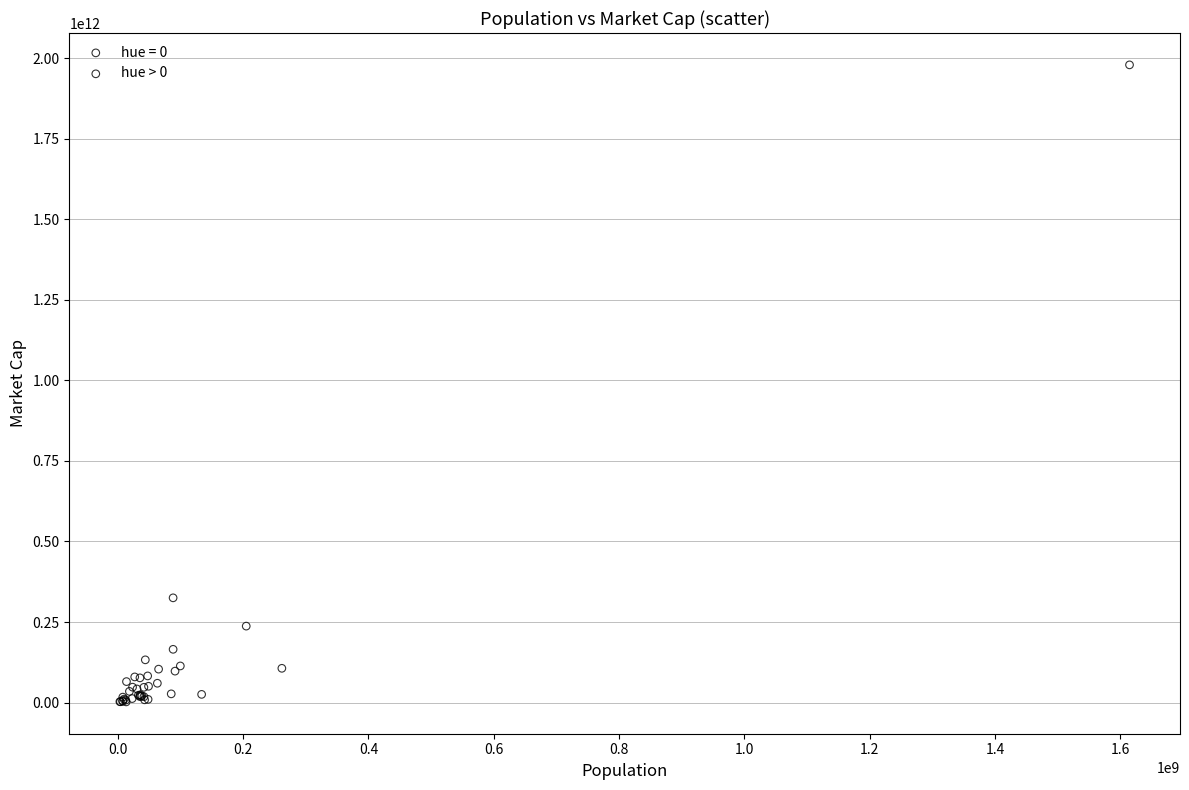

Which series has the largest Y range (max minus min)?

hue > 0